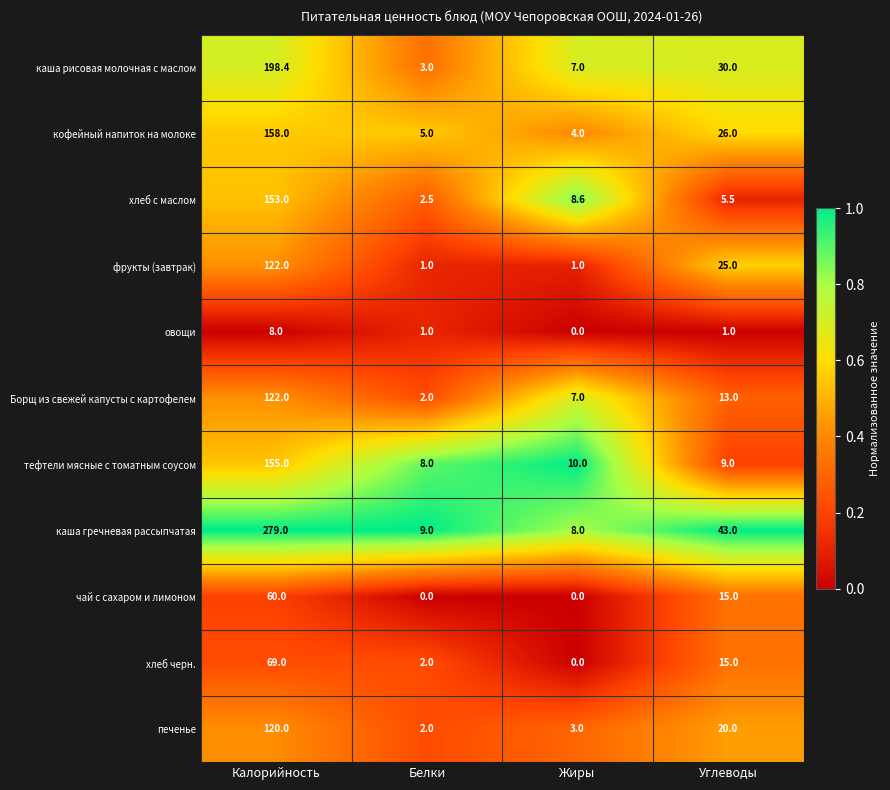

What is the spread (max minus min) of values at Жиры?

10.0